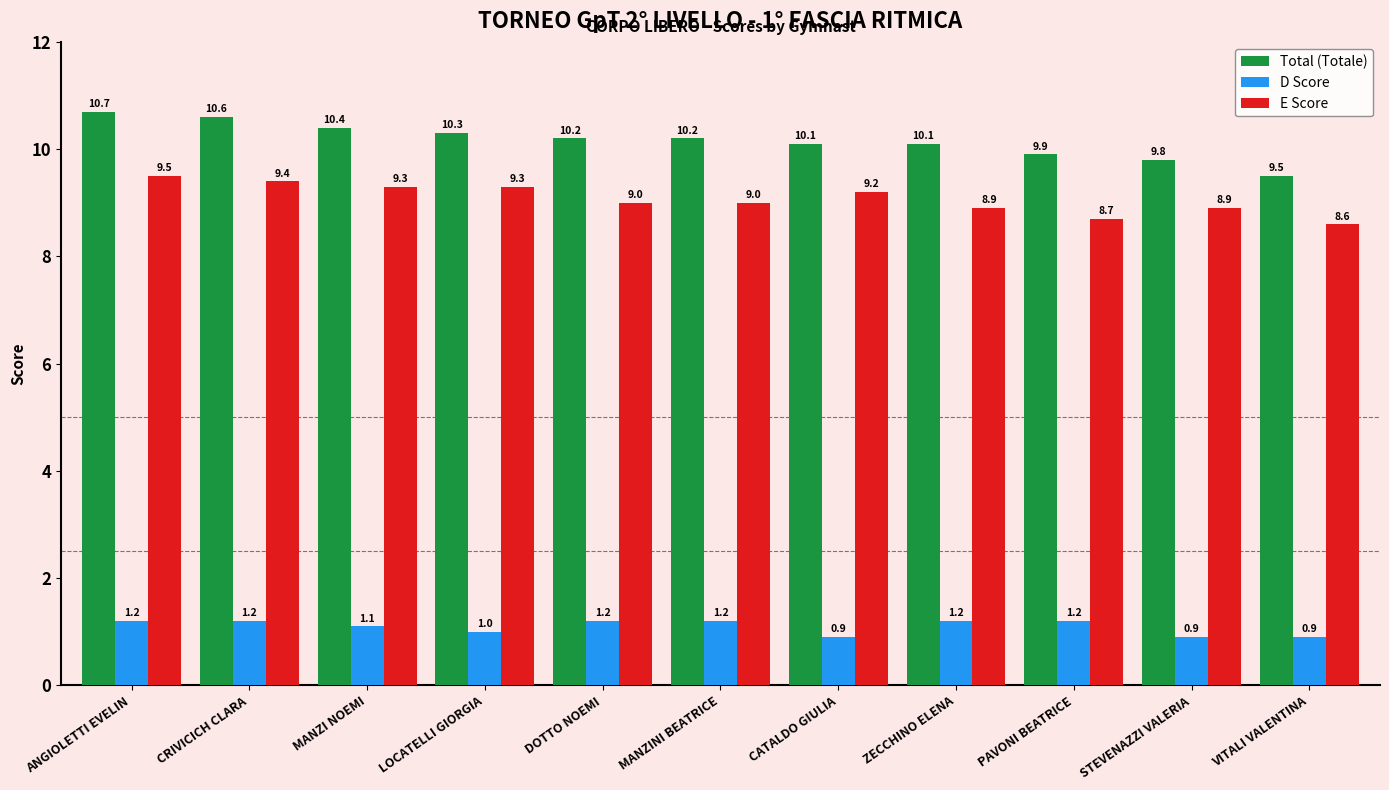

Which series has the largest total across all categories?

Total (Totale)